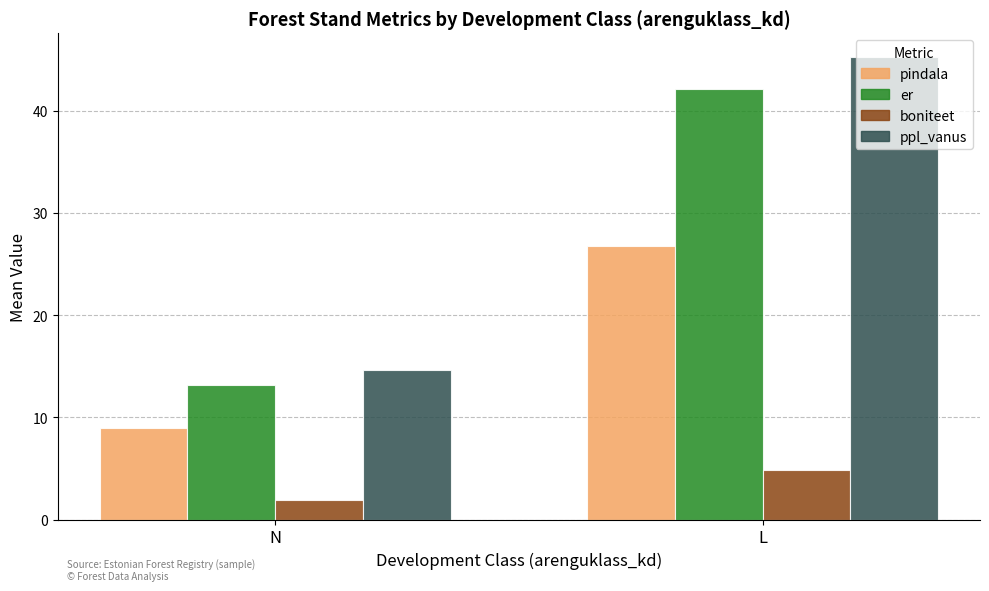

Which category has the lowest value in the er series?

N